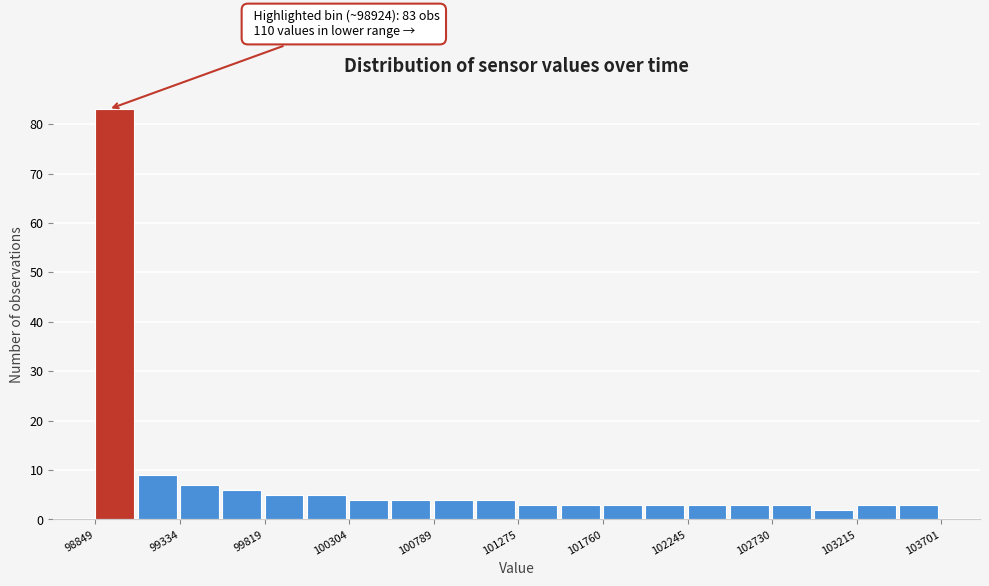

Over which range of the x-axis is the bar tallest?

98850 to 99100